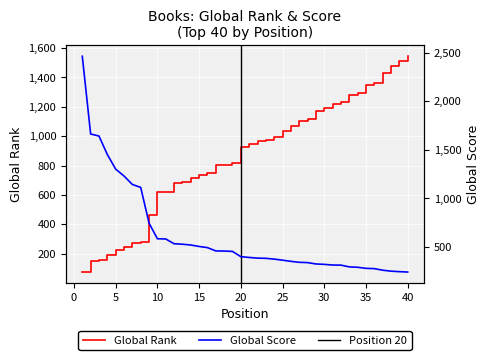

At 28, list the series in order from largest to smallest.

Global Rank, Global Score